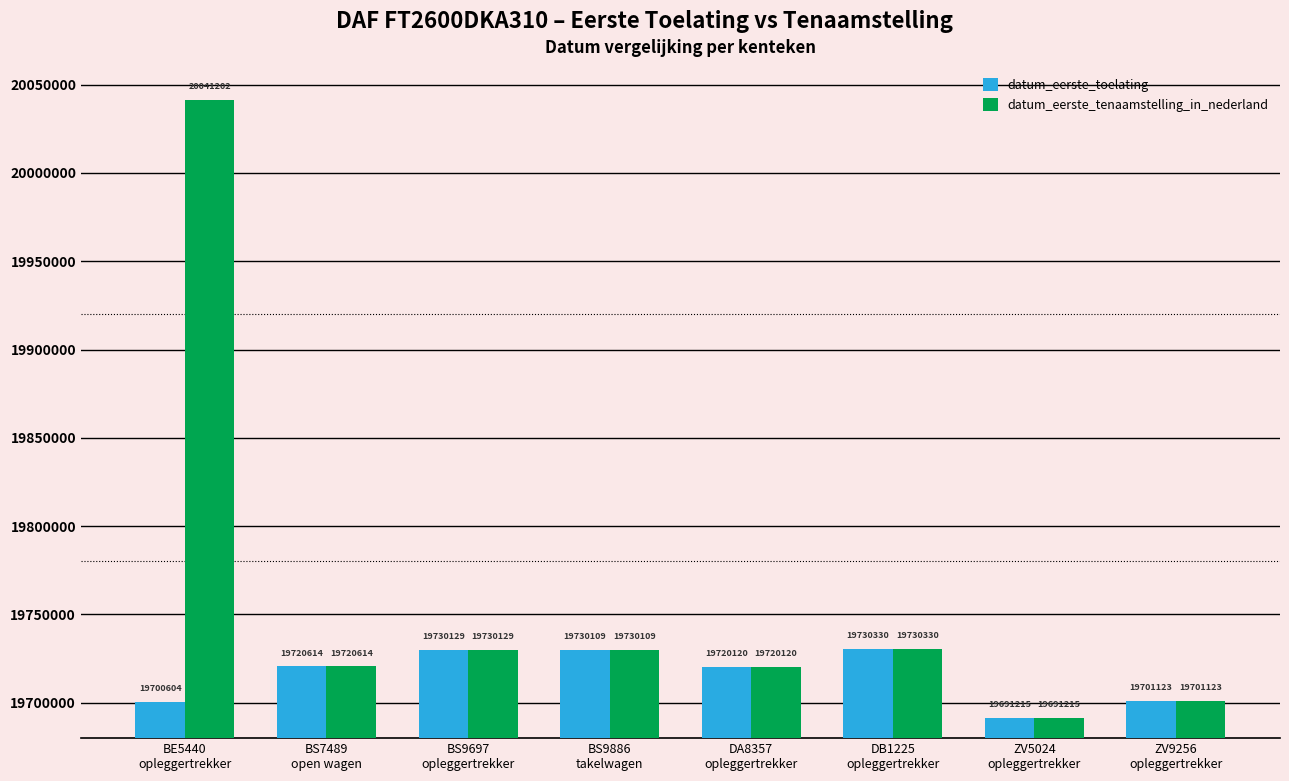

At which category is the sum across all series the highest?

BE5440
opleggertrekker